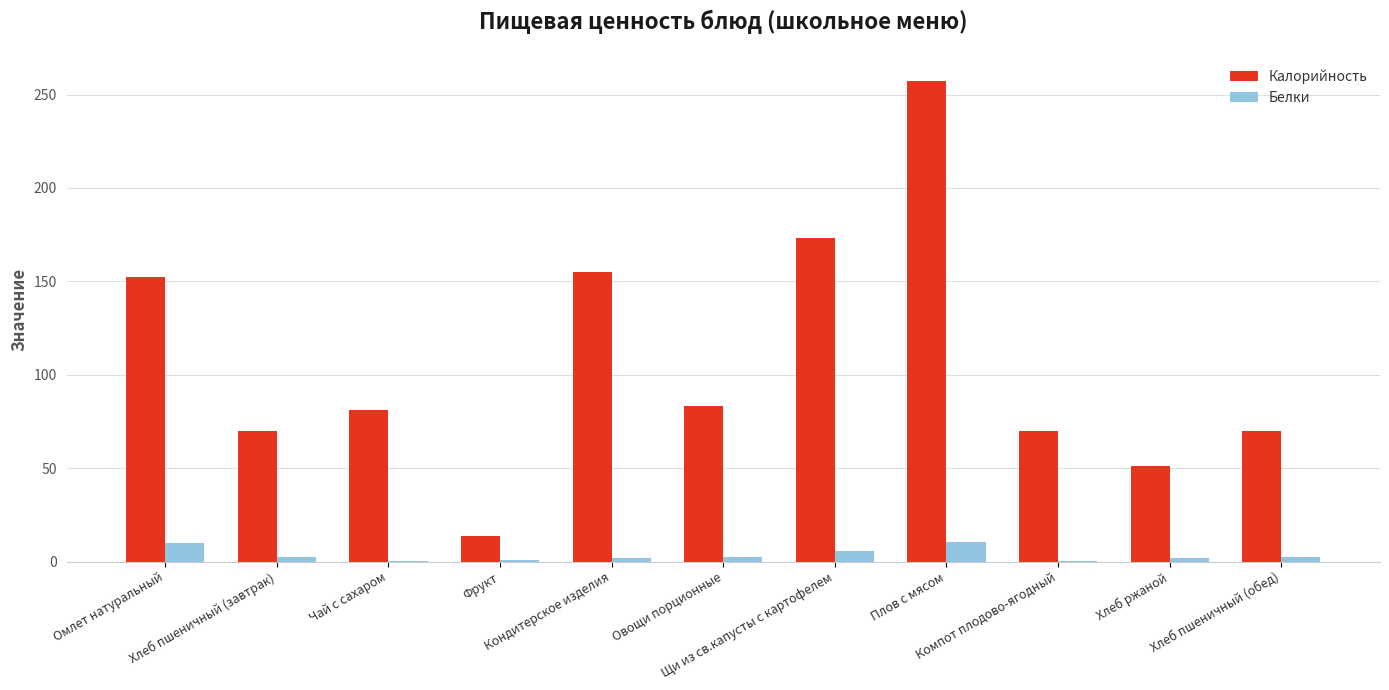

Which series has the largest range (max minus min)?

Калорийность